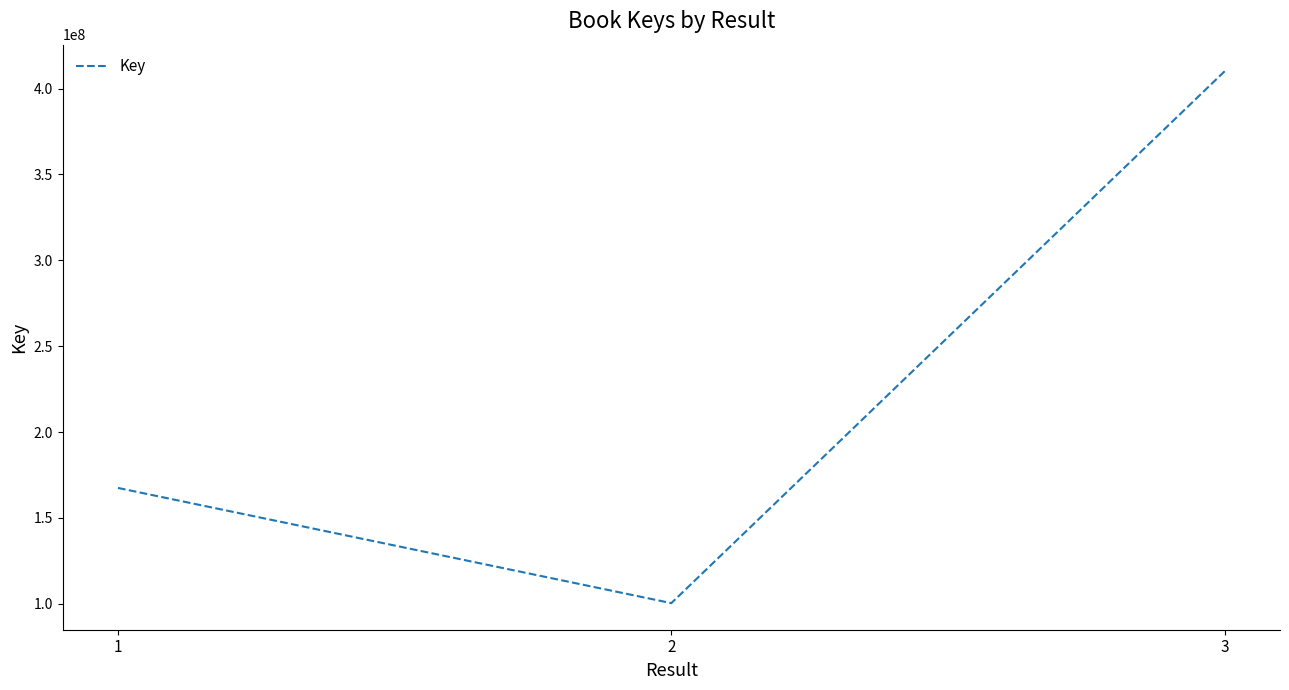

True or false: the data shows 100441375 at 2.

True